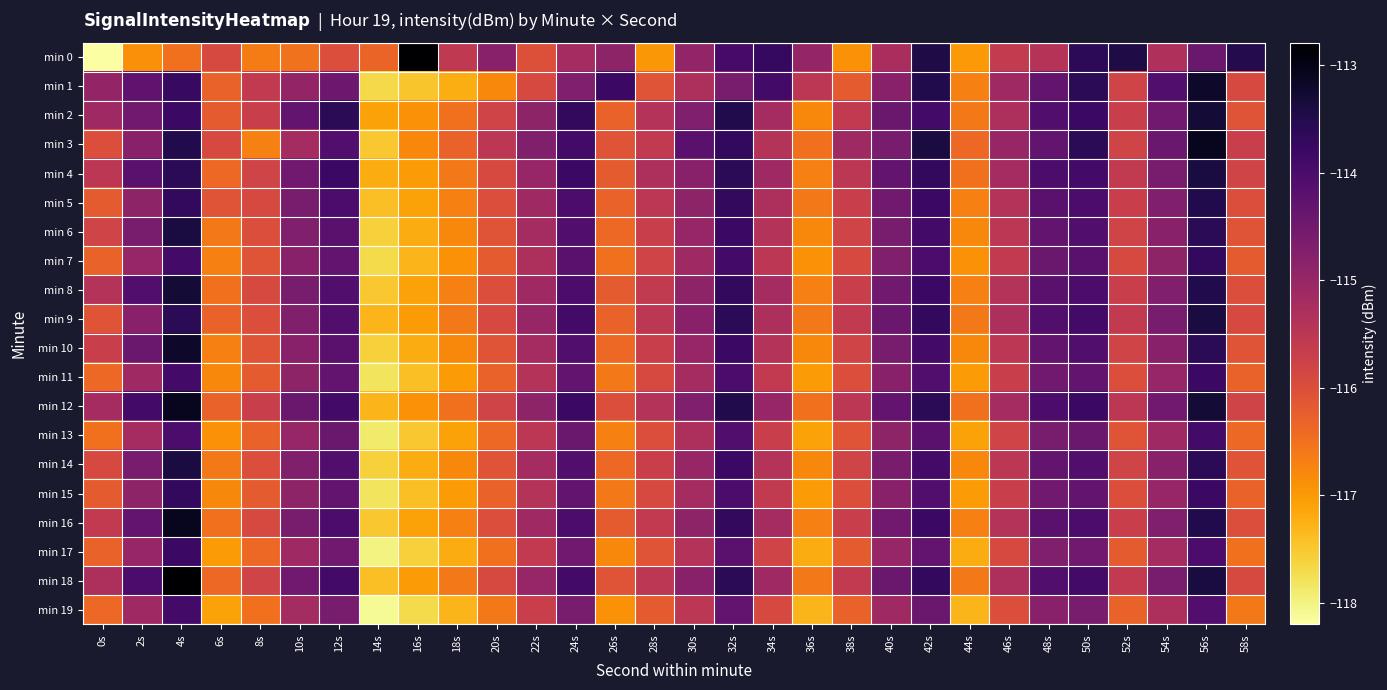

Which has a higher value, 44s or 30s?

30s